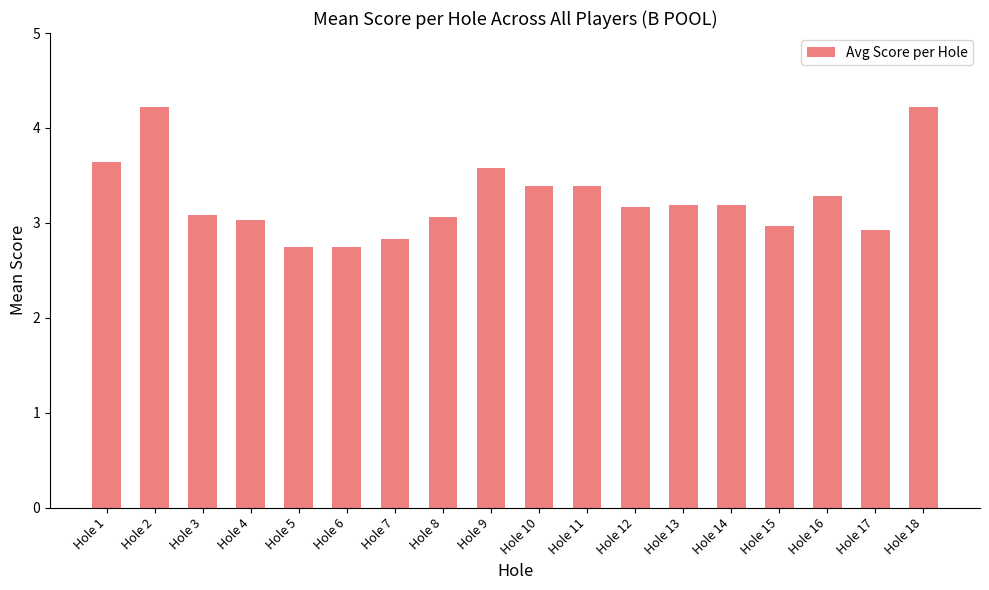

Are the bars horizontal?

No